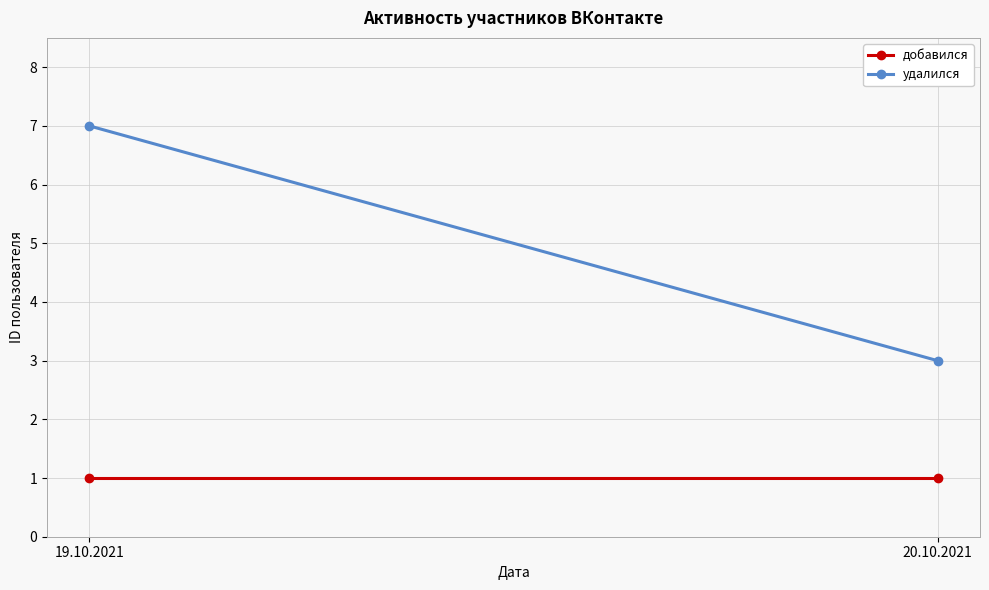

At how many categories does at least one series exceed 5?

1